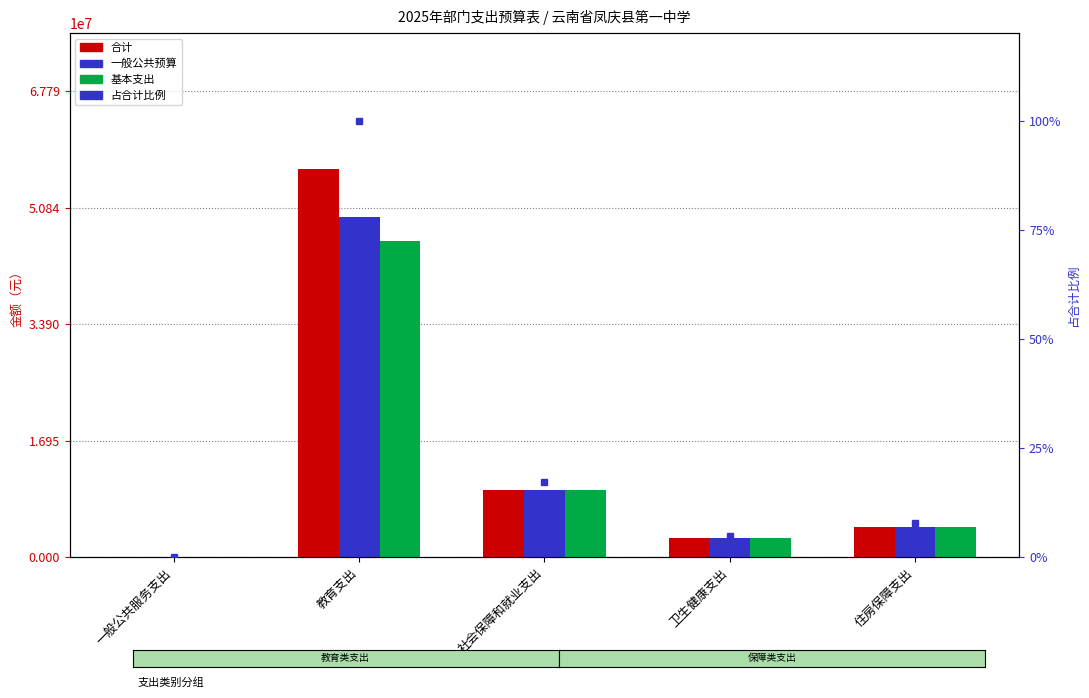

Which series has the largest total across all categories?

合计